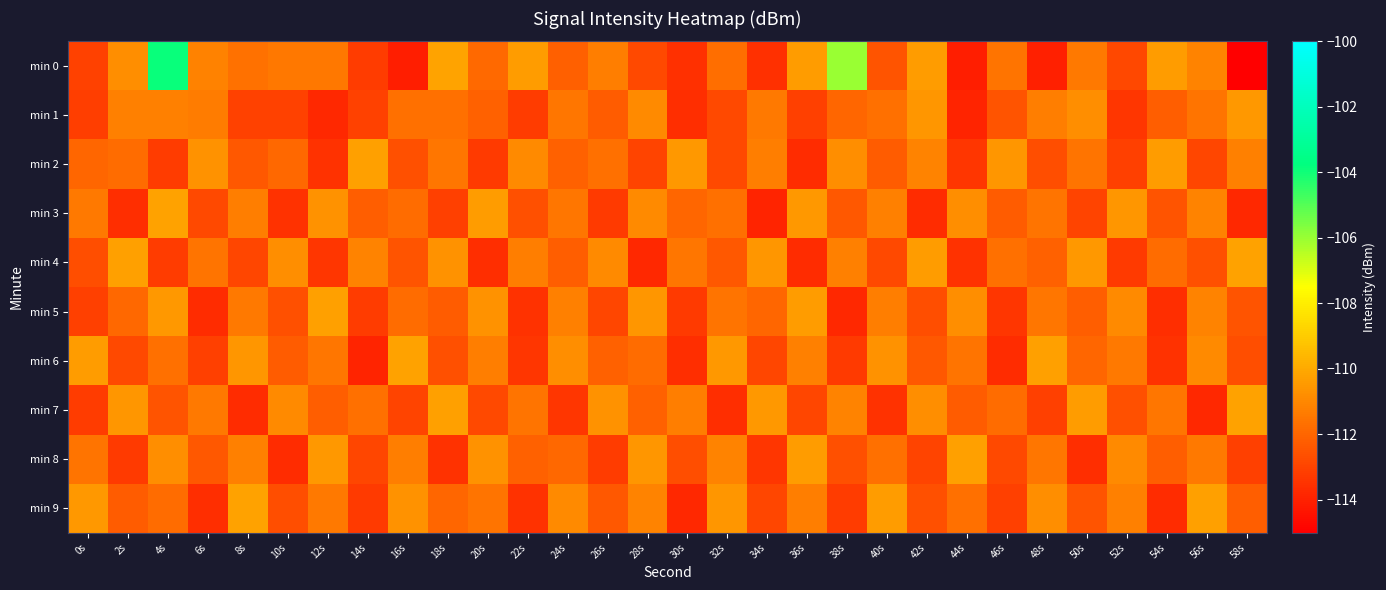

At which category does the chart reach its minimum across all series?

58s